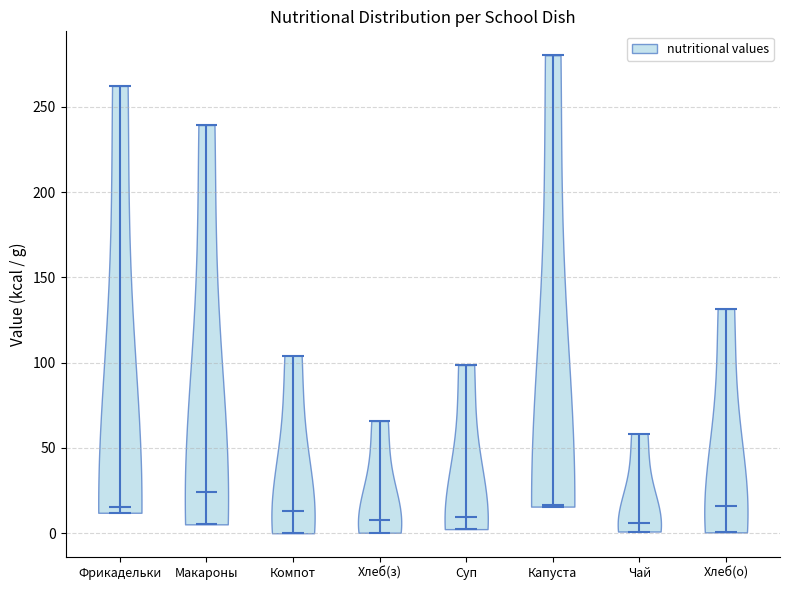

Reading left to right, read every violin against the y-axis: where its median line is, and the lowest and highest points it reaches. The values are not printed on the chart, so give them approximately, as read against the axis.

Фрикадельки: median line 15, lowest point 10, highest point 260
Макароны: median line 25, lowest point 5, highest point 240
Компот: median line 15, lowest point 0, highest point 105
Хлеб(з): median line 10, lowest point 0, highest point 65
Суп: median line 10, lowest point 0, highest point 100
Капуста: median line 15, lowest point 15, highest point 280
Чай: median line 5, lowest point 0, highest point 60
Хлеб(о): median line 15, lowest point 0, highest point 130